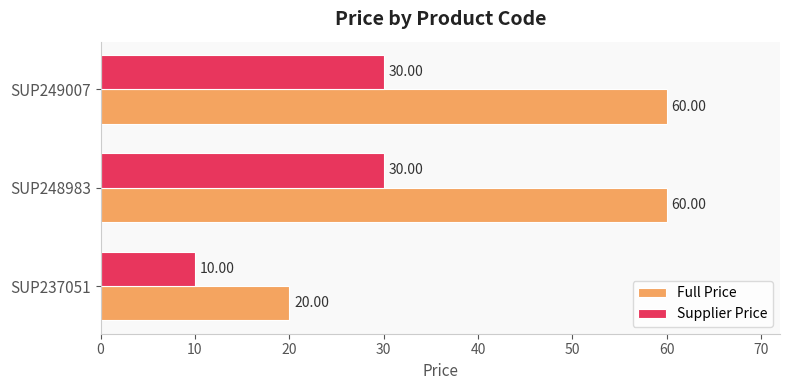

What is the average value of the Supplier Price series?

23